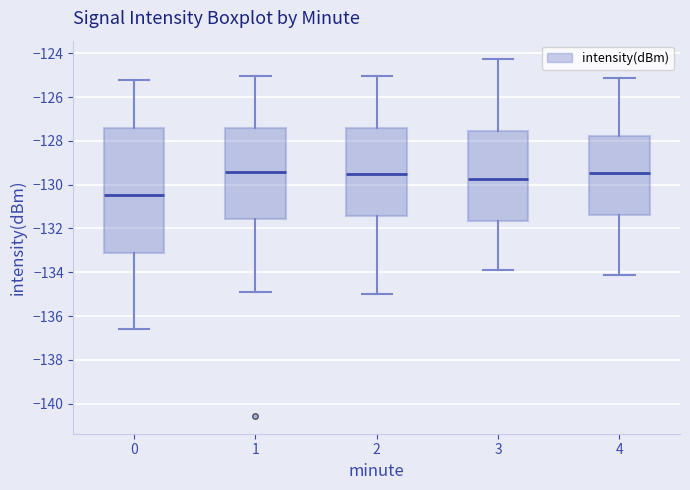

Comparing the boxes themselves (not the whiskers), which one is the tallest?

0